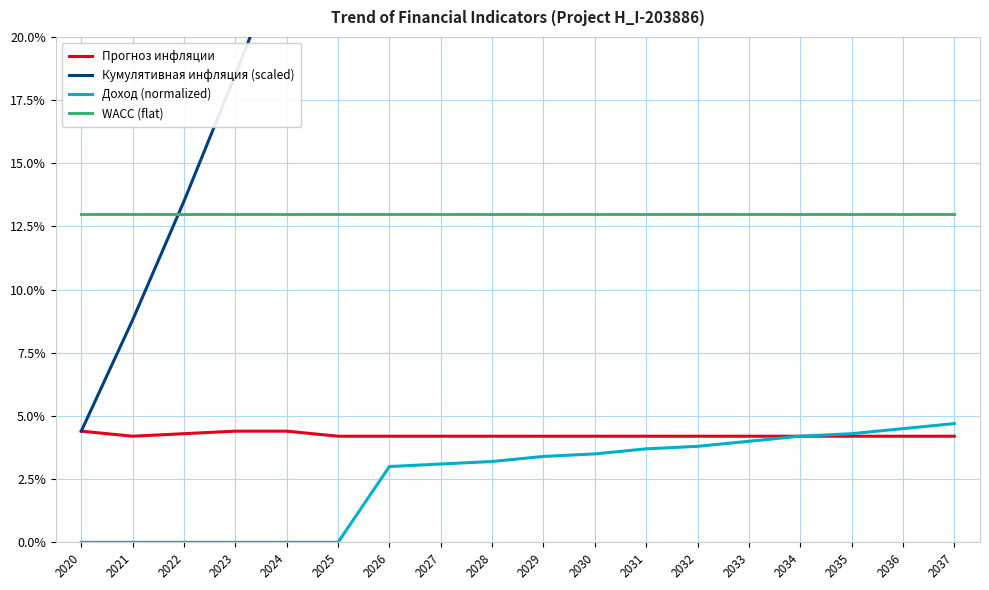

What is the value of the WACC (flat) point at the 17th from the left?

0.1